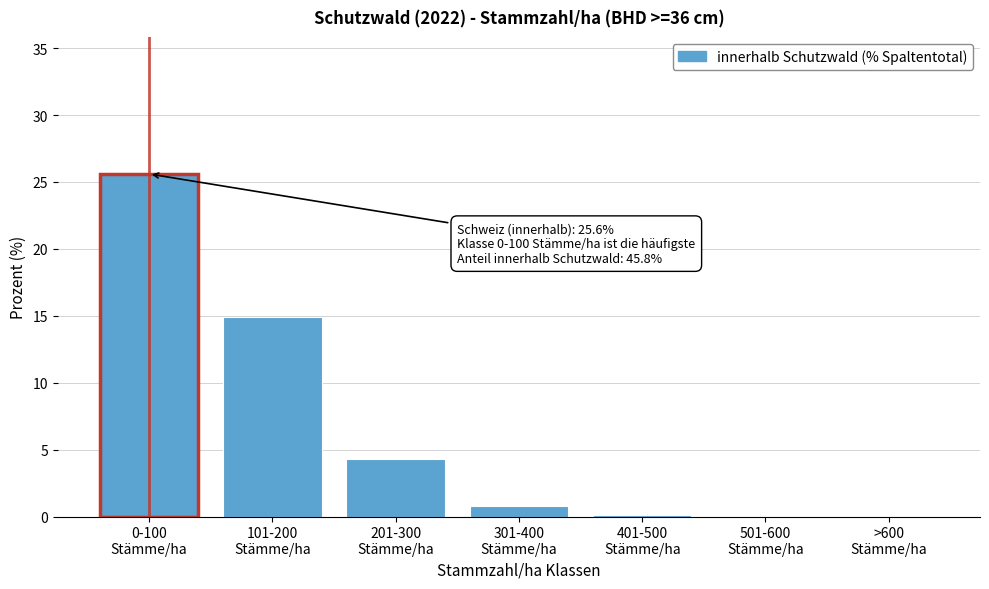

What is the greatest value displayed?

25.6